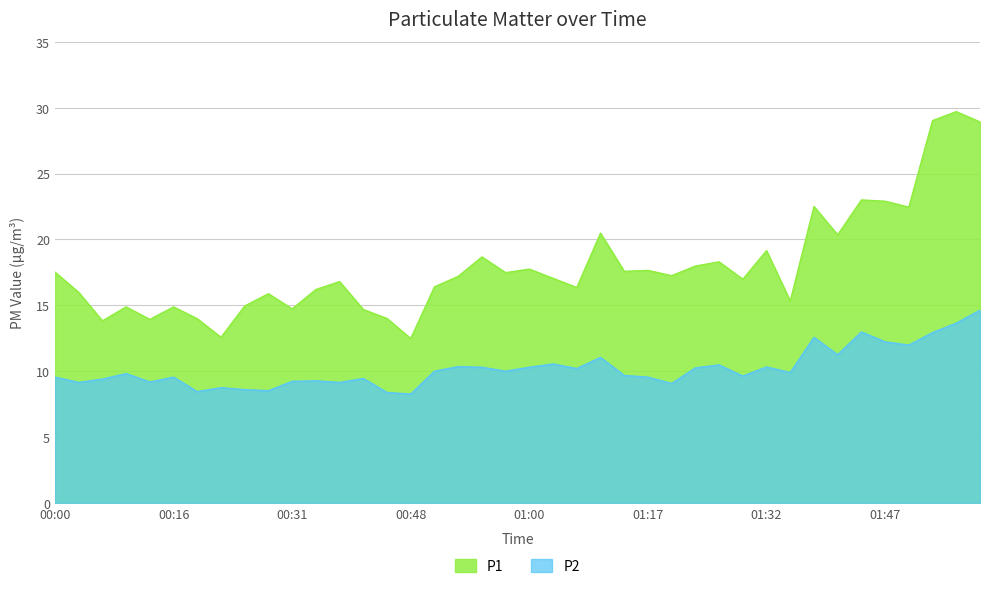

True or false: P1 has a value of 16.8 at 00:36.

True